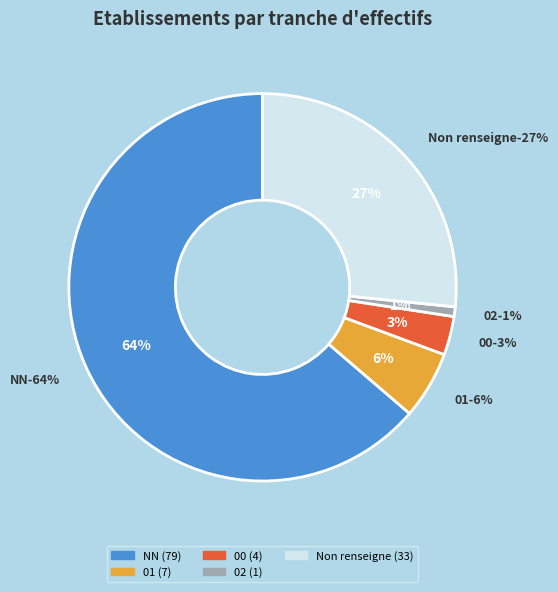

To the nearest percent, what is the difference between the  and 02 slice percentages?

26%